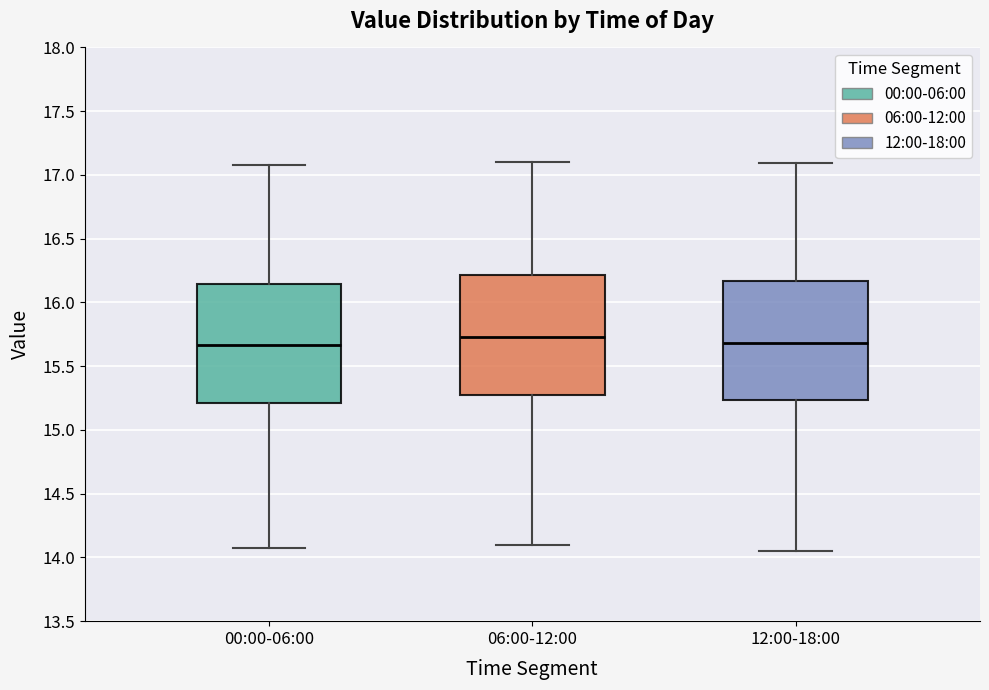

Reading left to right, read every box against the y-axis: the position of its median line, the range the box covers, and the ends of its whiskers. The values are not printed on the chart, so give them approximately, as read against the axis.

00:00-06:00: median 15.65, box 15.20 to 16.15, whiskers 14.05 to 17.10
06:00-12:00: median 15.75, box 15.30 to 16.20, whiskers 14.10 to 17.10
12:00-18:00: median 15.70, box 15.25 to 16.15, whiskers 14.05 to 17.10